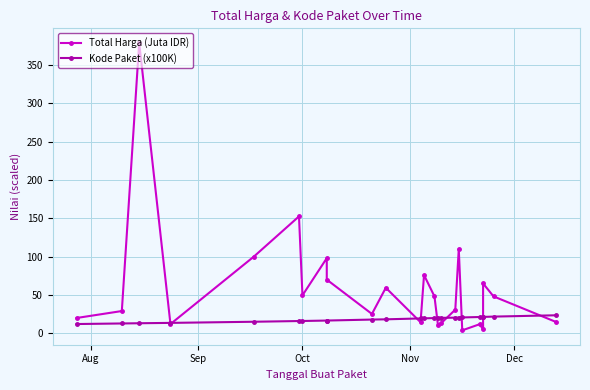

True or false: Total Harga (Juta IDR) has more than 1 points higher than both neighbors.

True